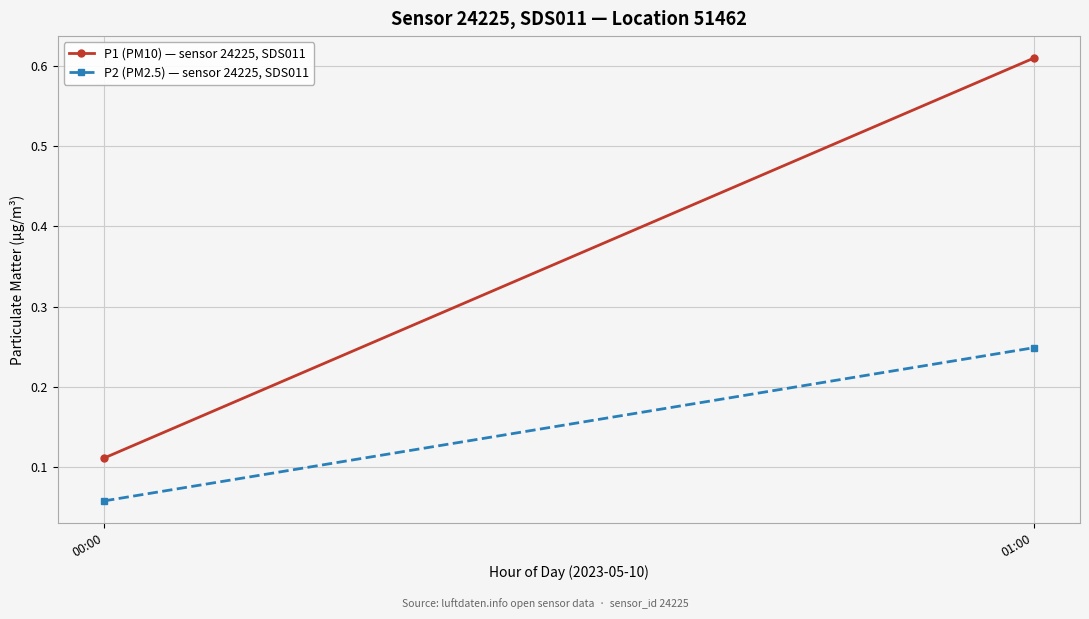

What is the label of the 1st point from the left?

00:00